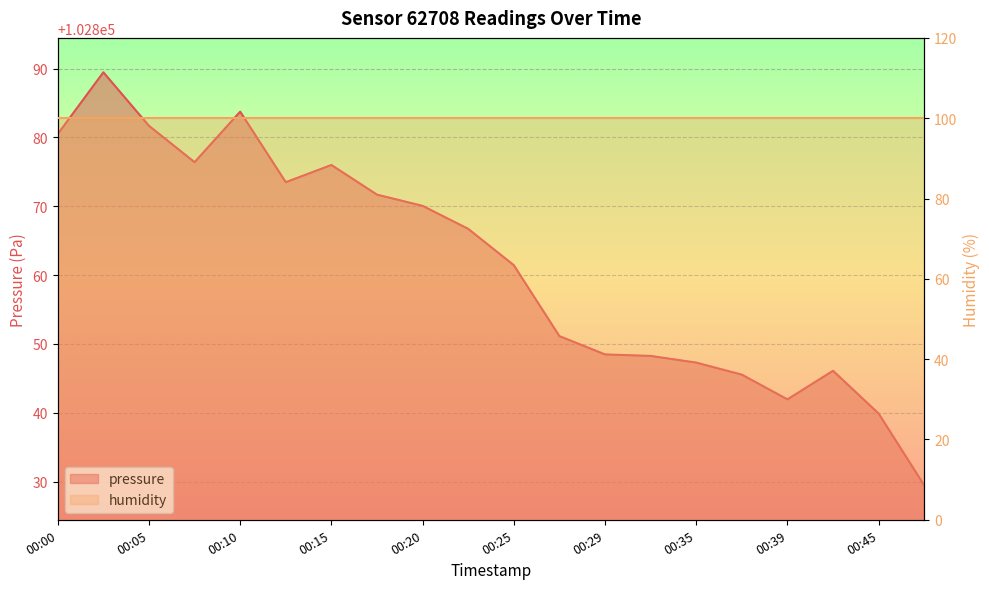

What is the ratio of the value at 00:35 to the value at 00:17?

1.0